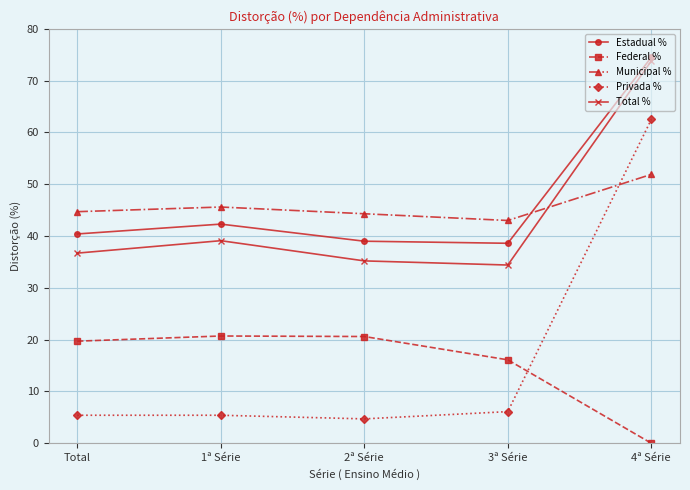

Is the value of Privada % at 1ª Série greater than the value of Municipal % at 2ª Série?

No